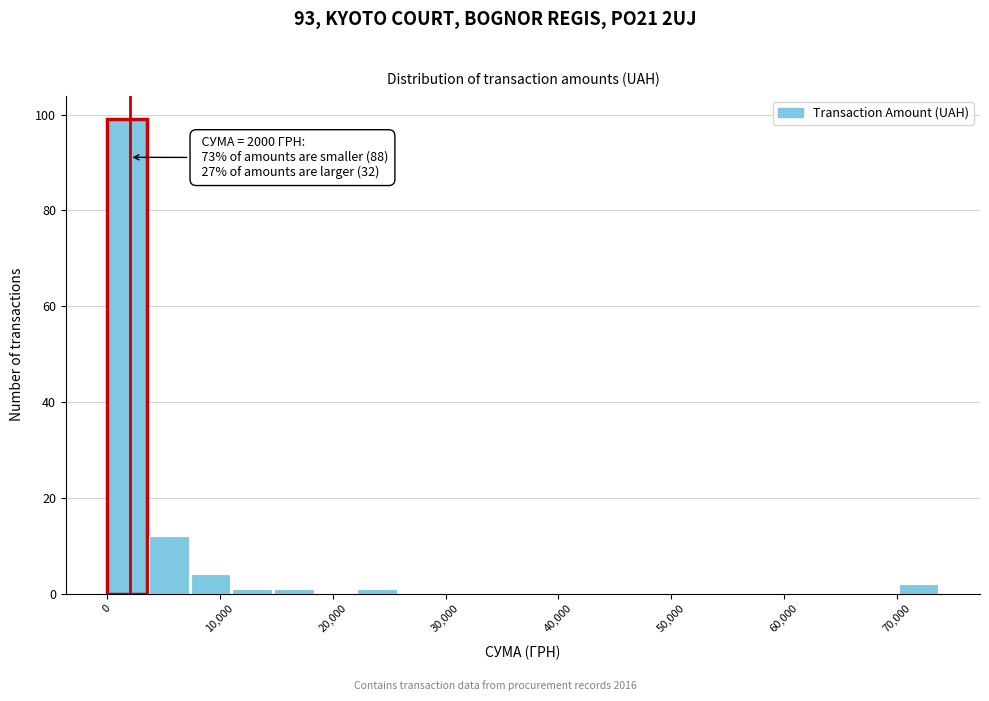

Around what value on the x-axis is the tallest bar? Give the approximate position of its centre, as read against the axis.

2000